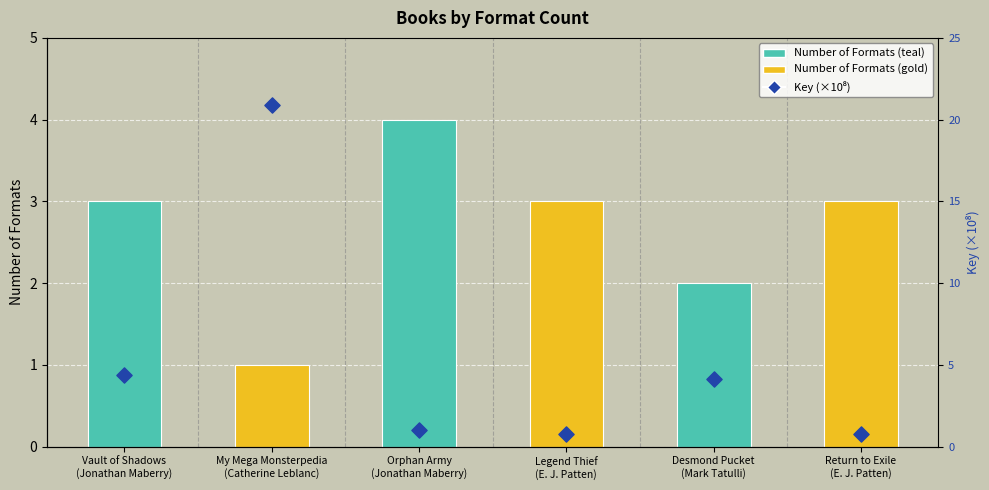

Which series has the largest total across all categories?

Key (×10⁸)